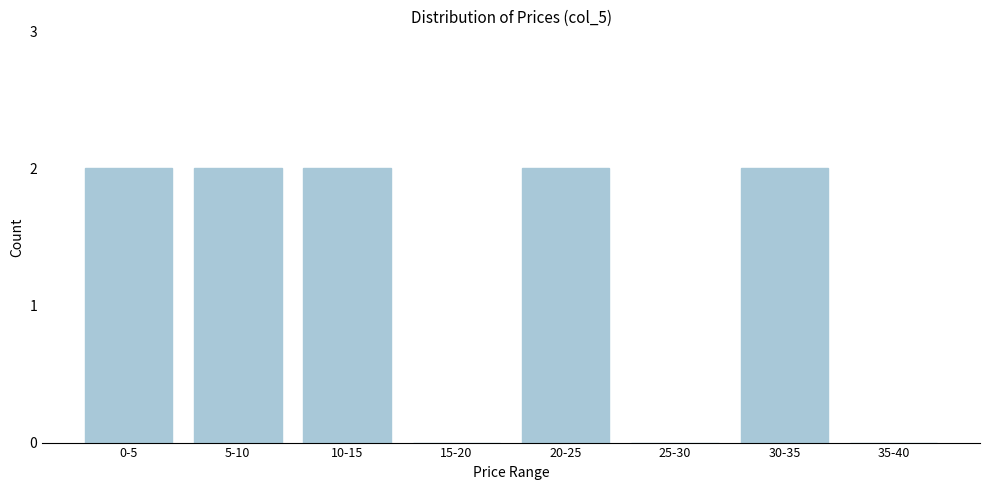

Reading left to right, transcribe all the data shown in this chart.

0-5=2	5-10=2	10-15=2	15-20=0	20-25=2	25-30=0	30-35=2	35-40=0